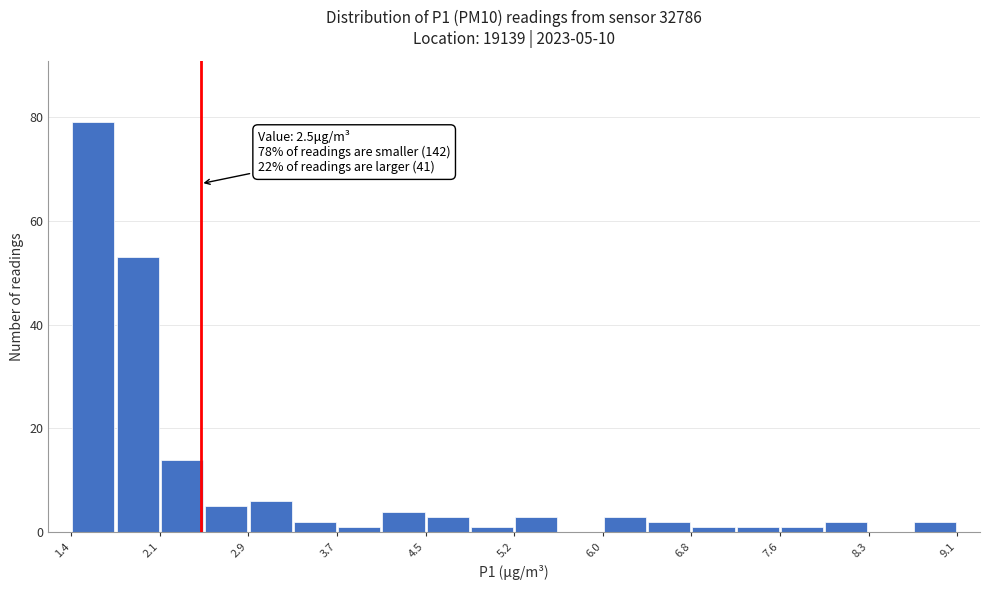

Read against the x-axis, roughly where is the centre of the tallest bar?

1.6